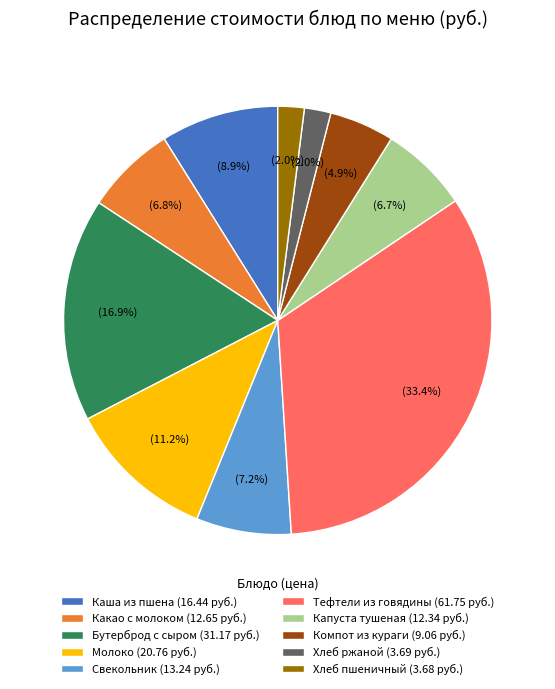

What percentage is the Молоко slice, to the nearest percent?

11%